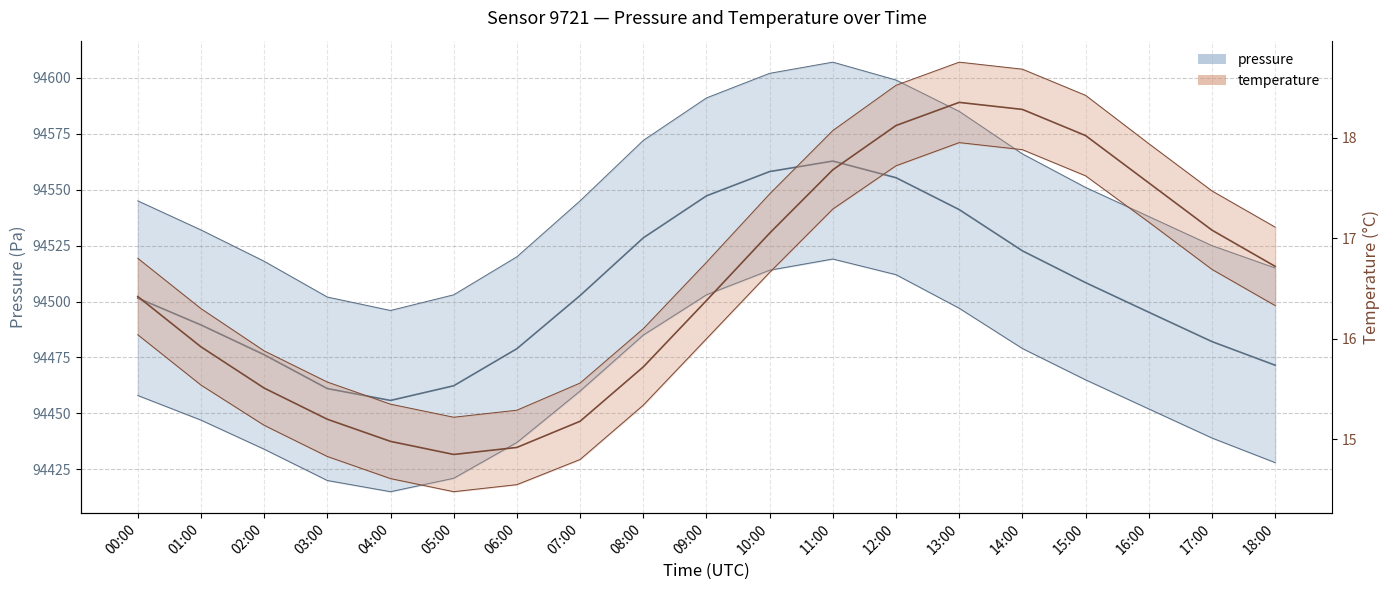

Is the value of temperature_lower at 11:00 greater than the value of pressure at 08:00?

No